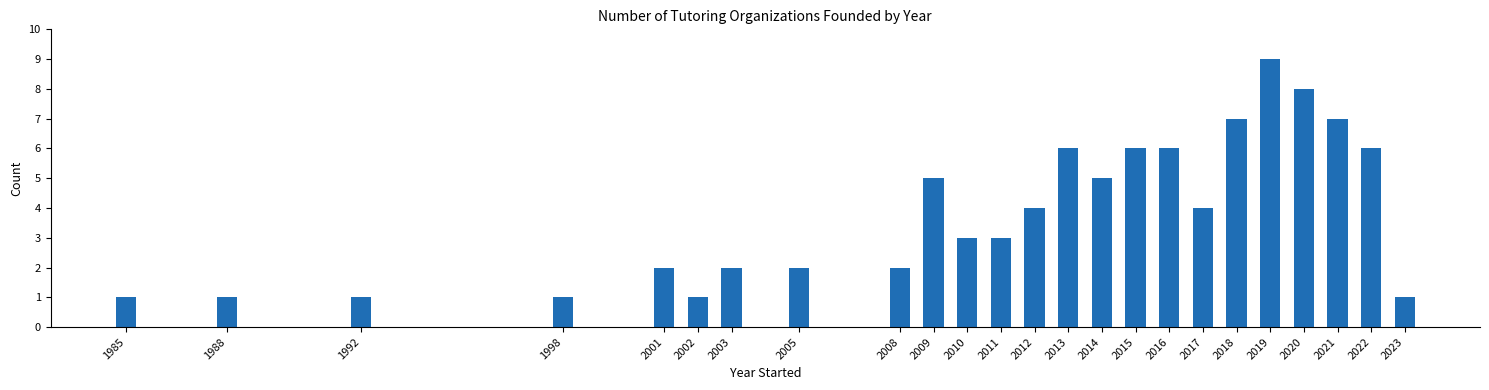

Reading right to left, transcribe all the data shown in this chart.

1	6	7	8	9	7	4	6	6	5	6	4	3	3	5	2	2	2	1	2	1	1	1	1